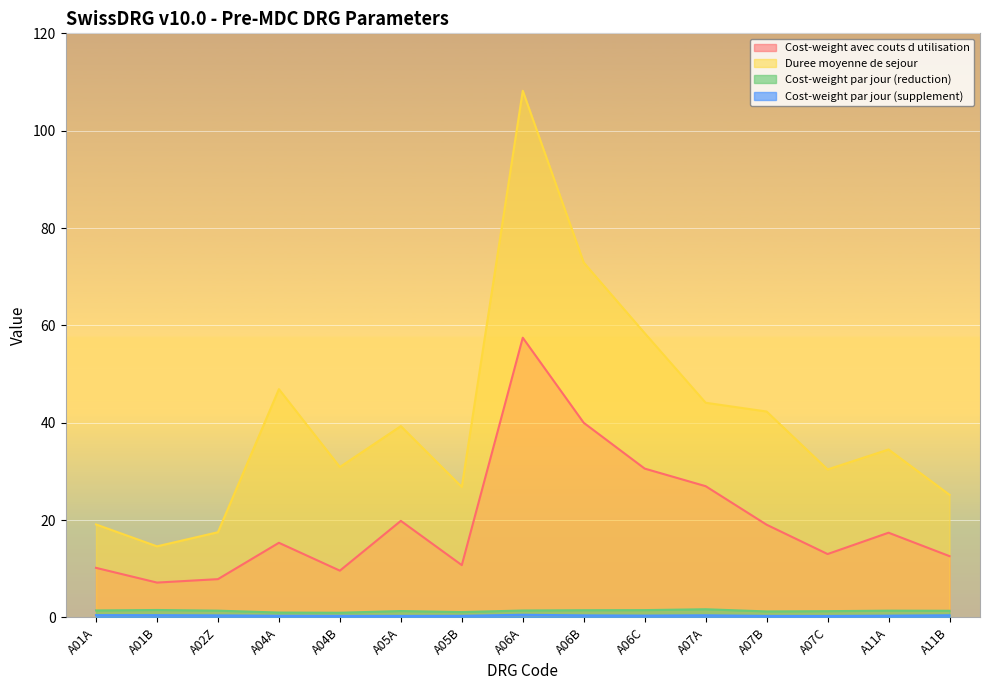

What position from the left is A01A?

1